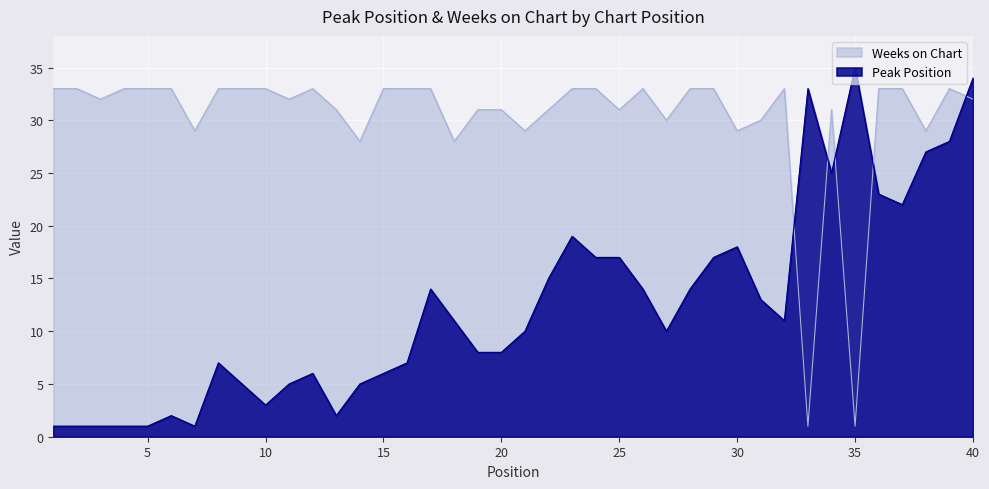

How many times do Peak Position and Weeks on Chart cross each other?

5